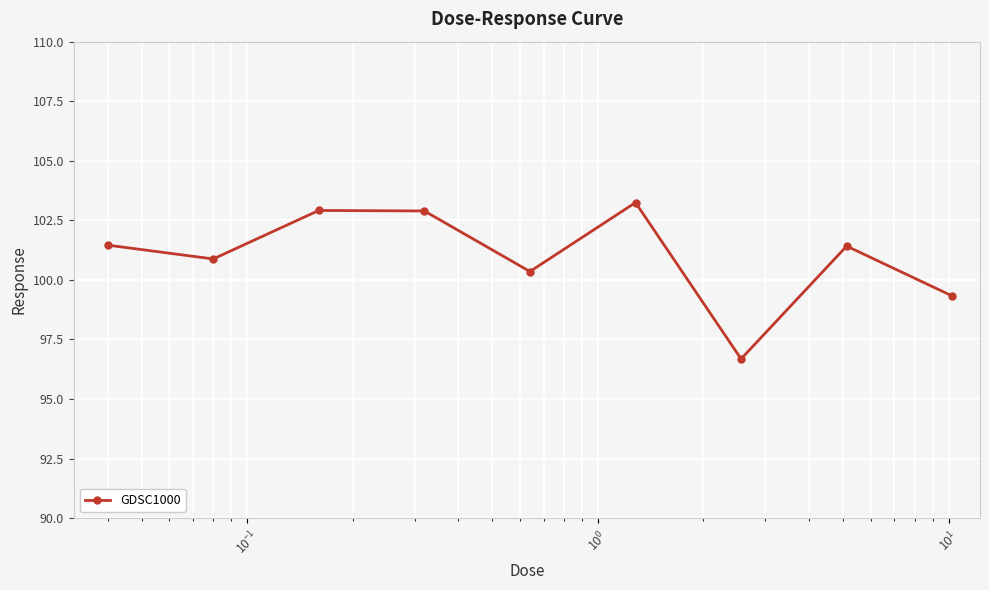

What is the value of the 2nd point from the left?

100.9